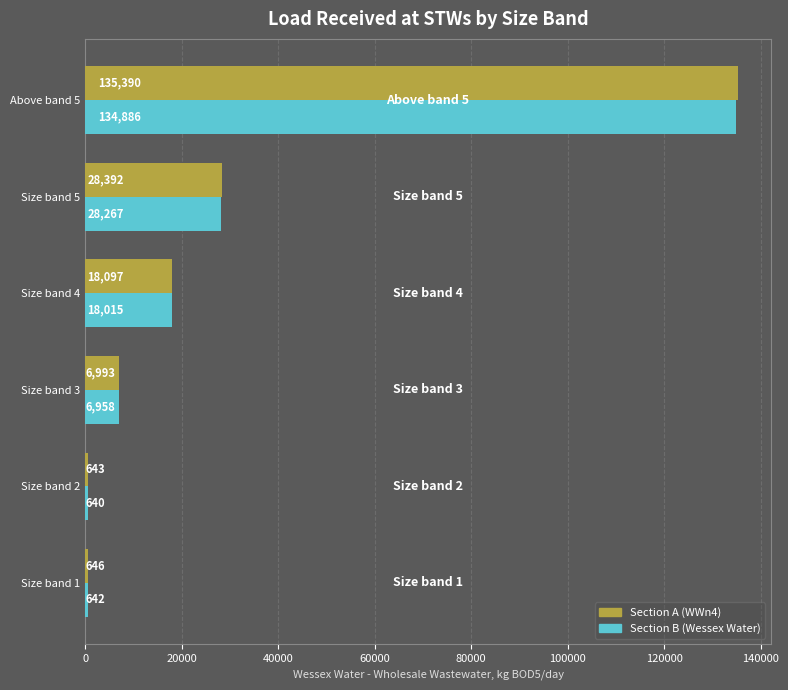

At which category is the sum across all series the highest?

Above band 5